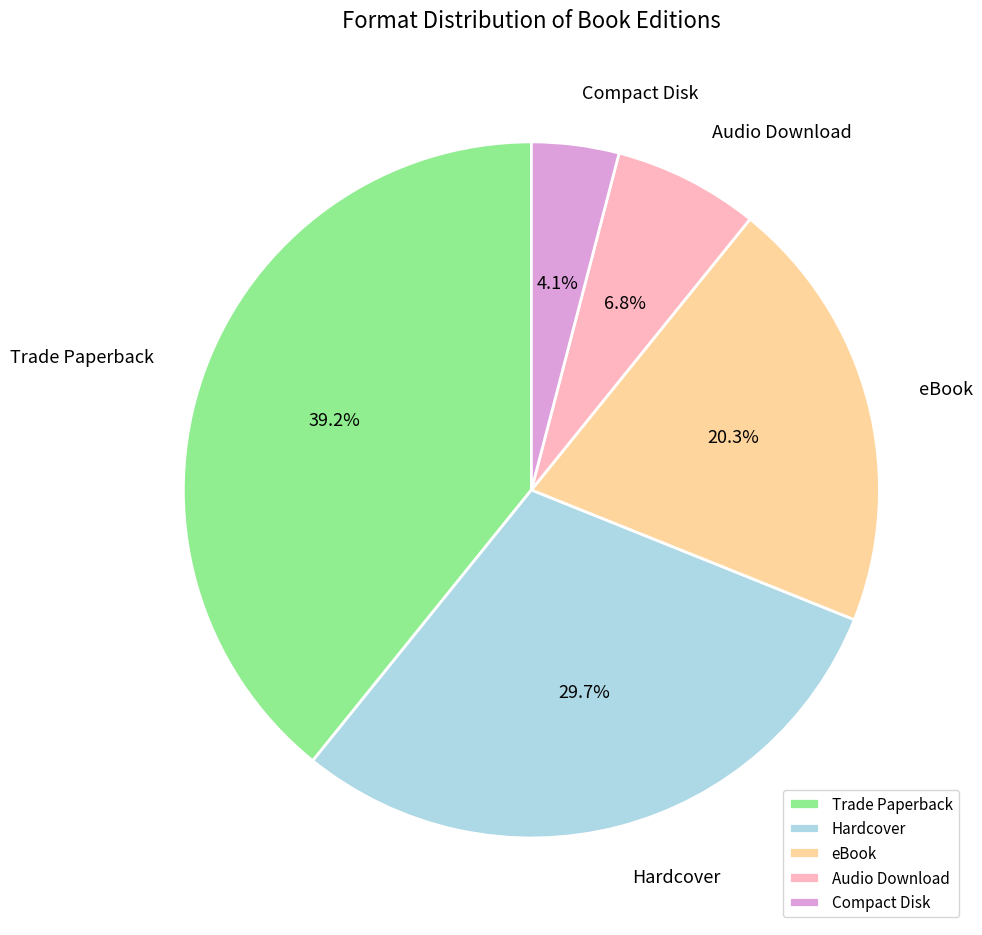

How many segments does this pie chart have?

5